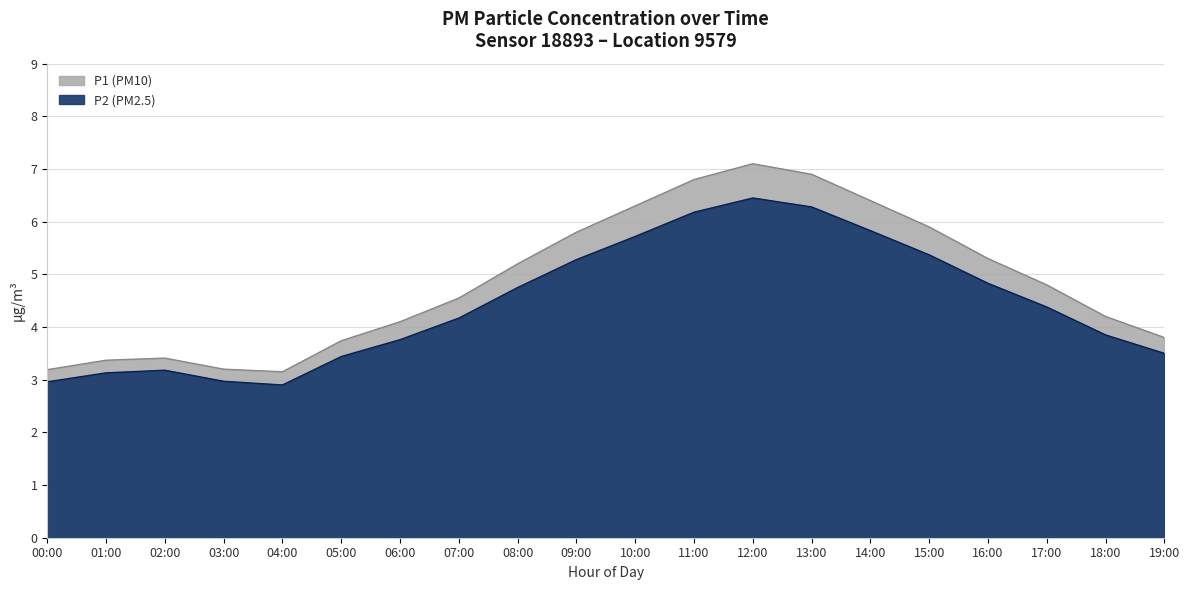

True or false: P1 has a value of 4.1 at 06:00.

True